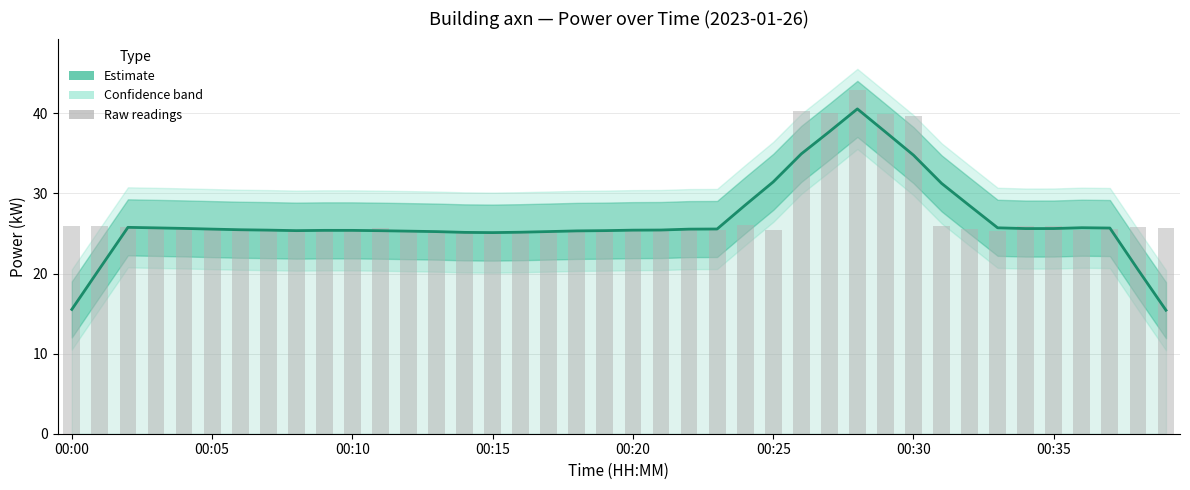

How many categories are shown in the chart?

40